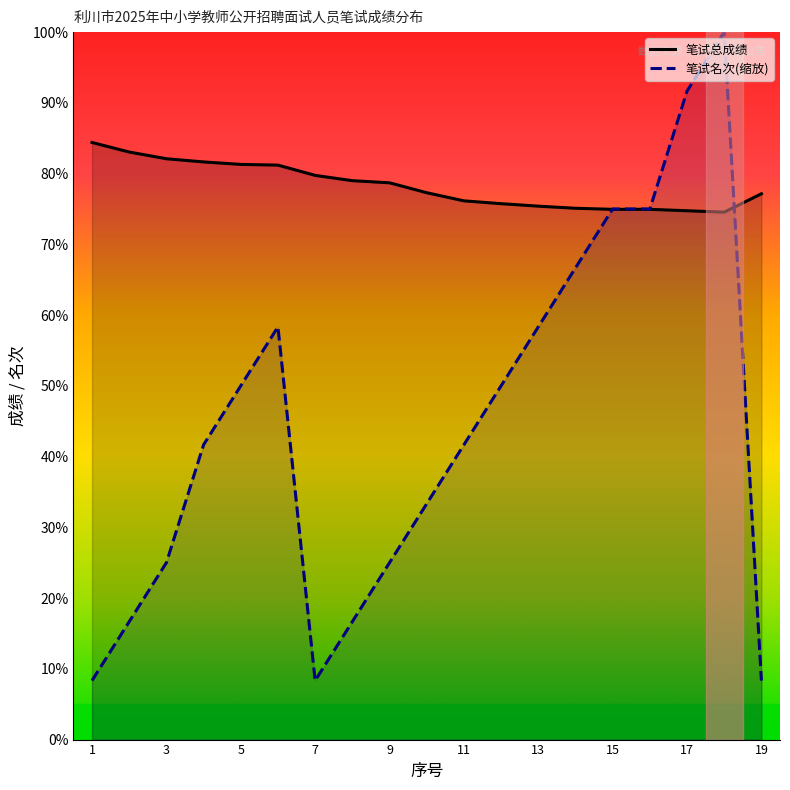

At 13, list the series in order from smallest to largest.

笔试名次(缩放), 笔试总成绩